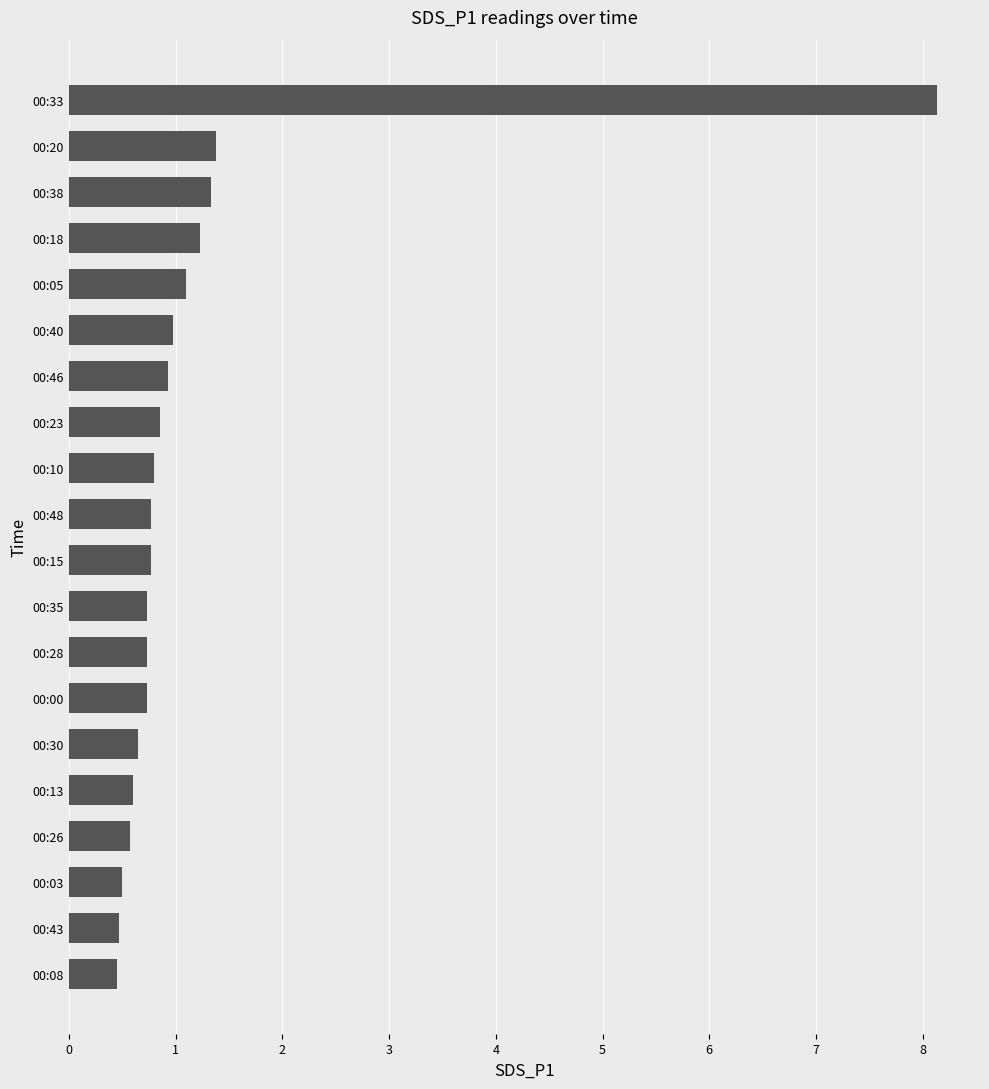

What is the minimum value shown in the chart?

0.5